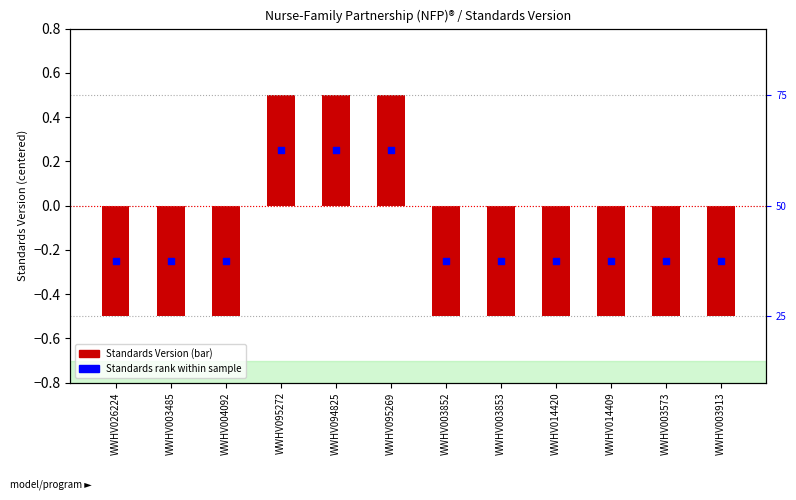

Which series has the largest Y range (max minus min)?

Standards Version